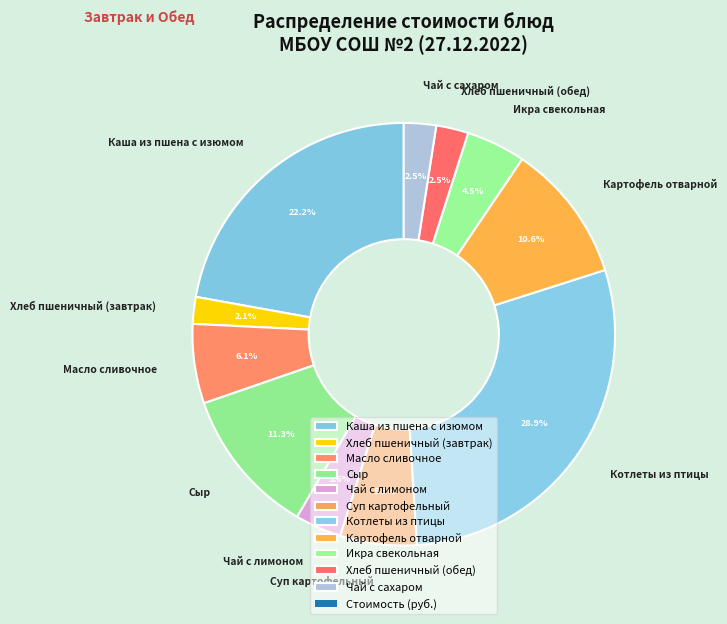

Is there a majority slice in this chart?

No